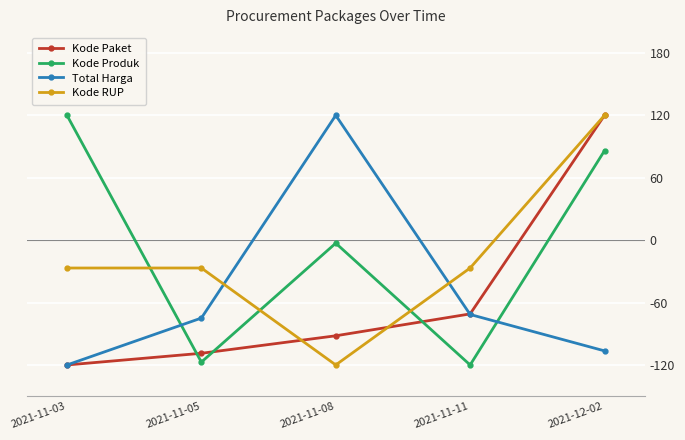

What is the average value of the Kode Paket series?

-54.3